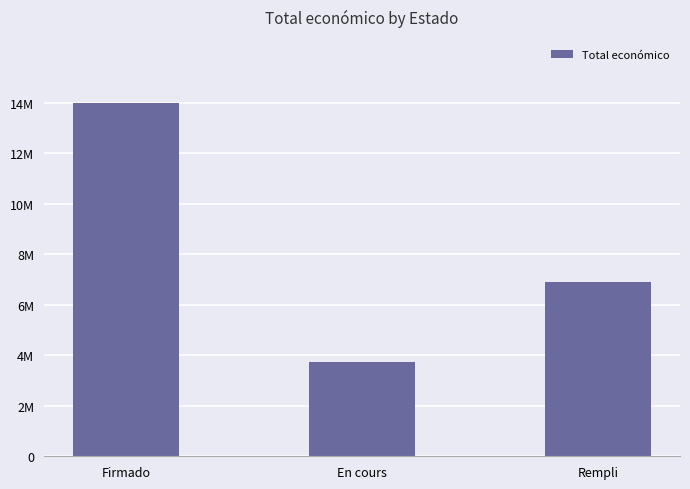

Reading left to right, extract all data points from this chart.

13985532	3748361	6891265